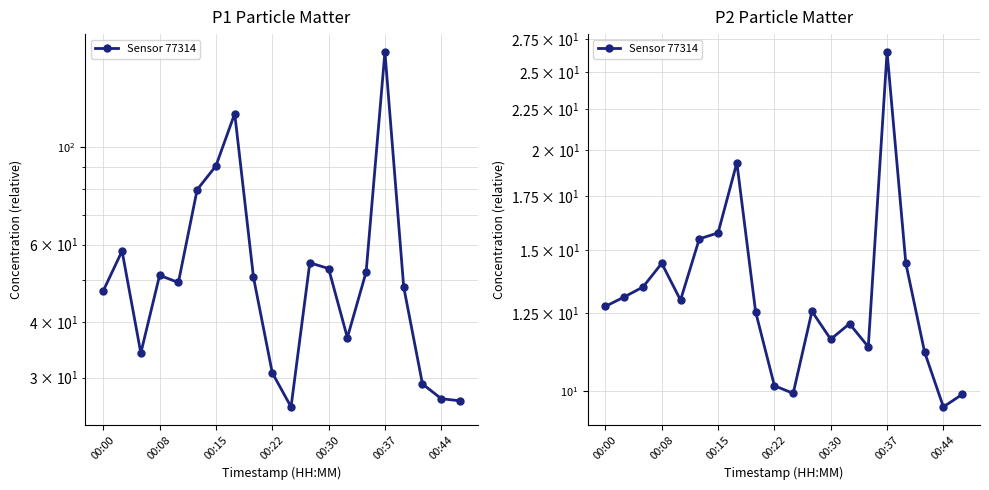

What is the value of the 13th point from the left?

11.6